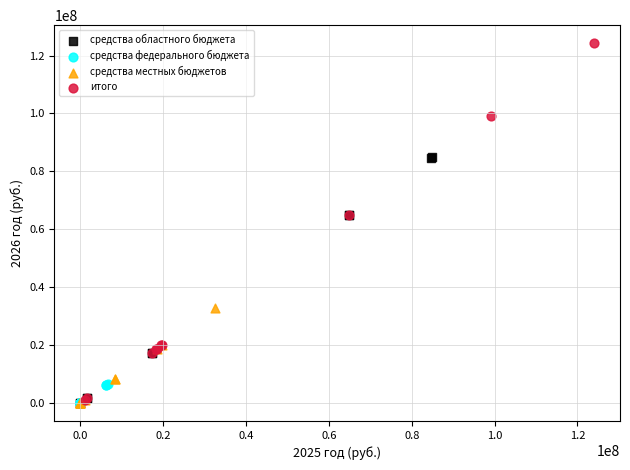

Which series has the widest spread of Y values?

итого